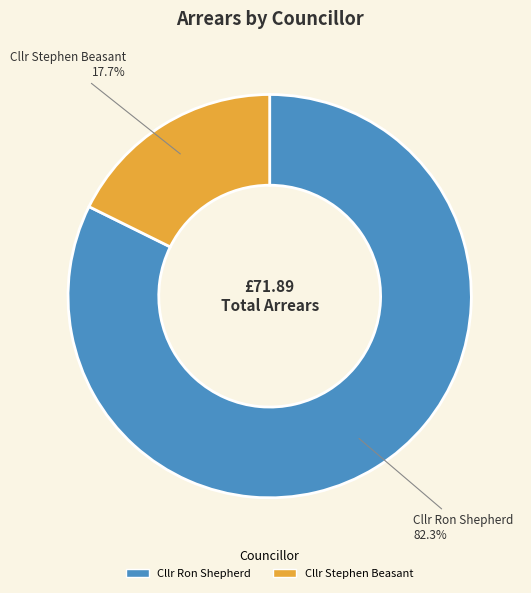

Which category has the smallest portion of the pie?

Cllr Stephen Beasant